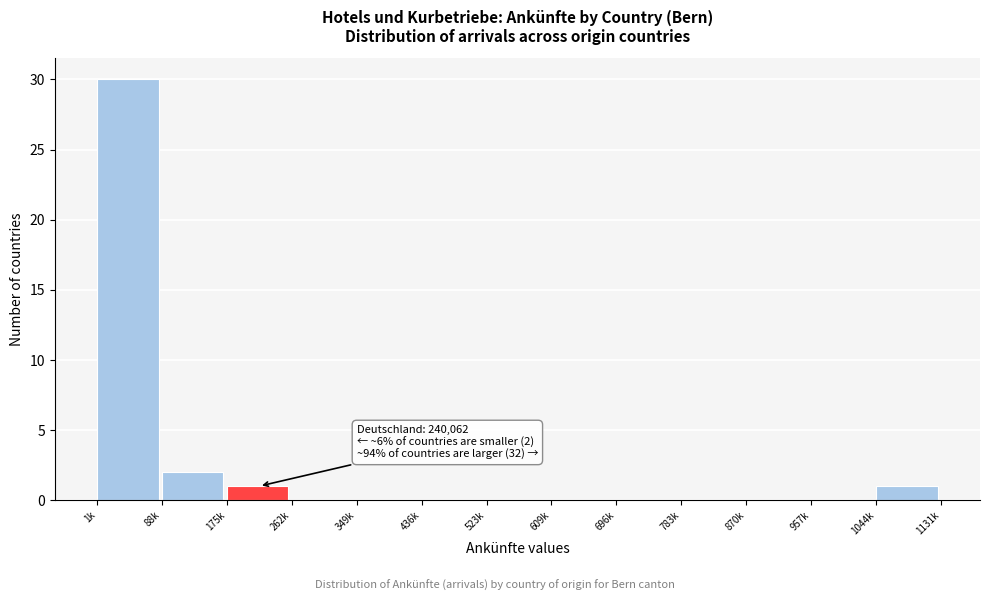

Reading left to right, what are all the values shown in this chart?

1k=30	88k=2	175k=1	262k=0	349k=0	436k=0	523k=0	609k=0	696k=0	783k=0	870k=0	957k=0	1044k=1